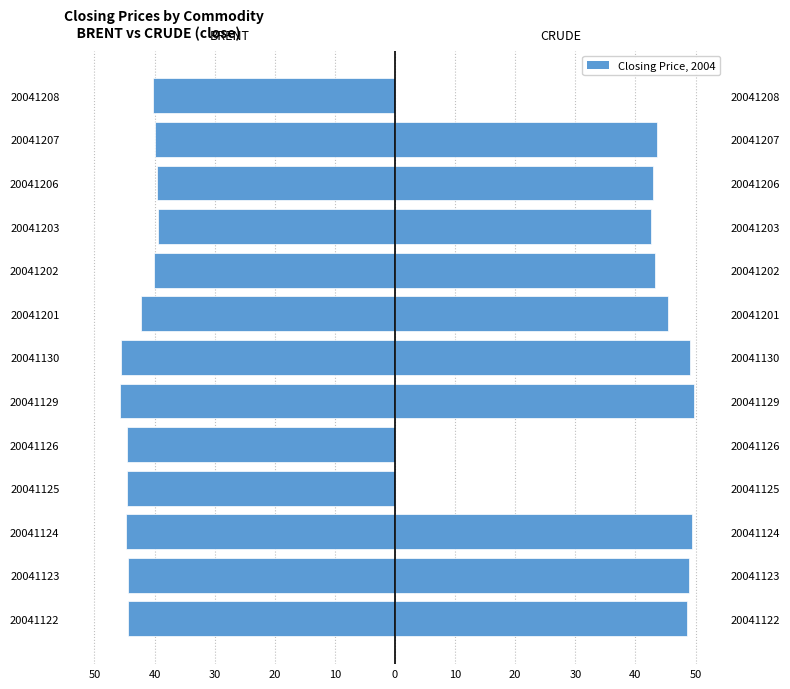

What is the sum of all BRENT (left) values?

-555.8